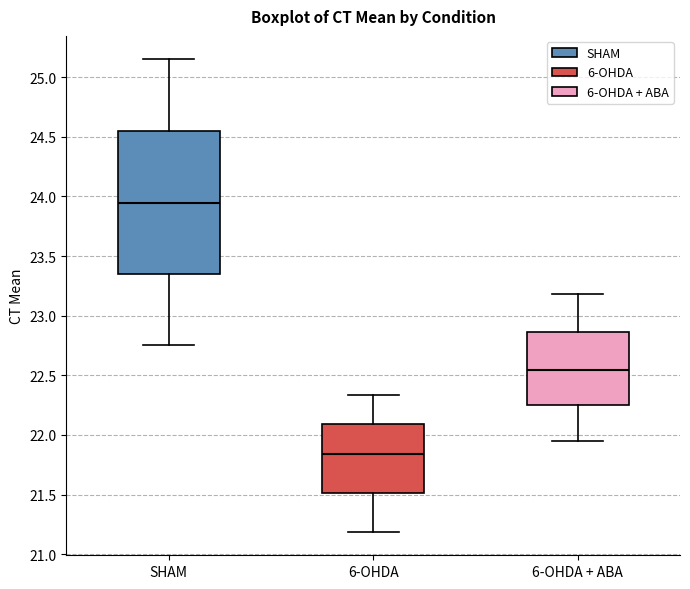

Which box is the tallest, from its lower edge to its upper edge?

SHAM